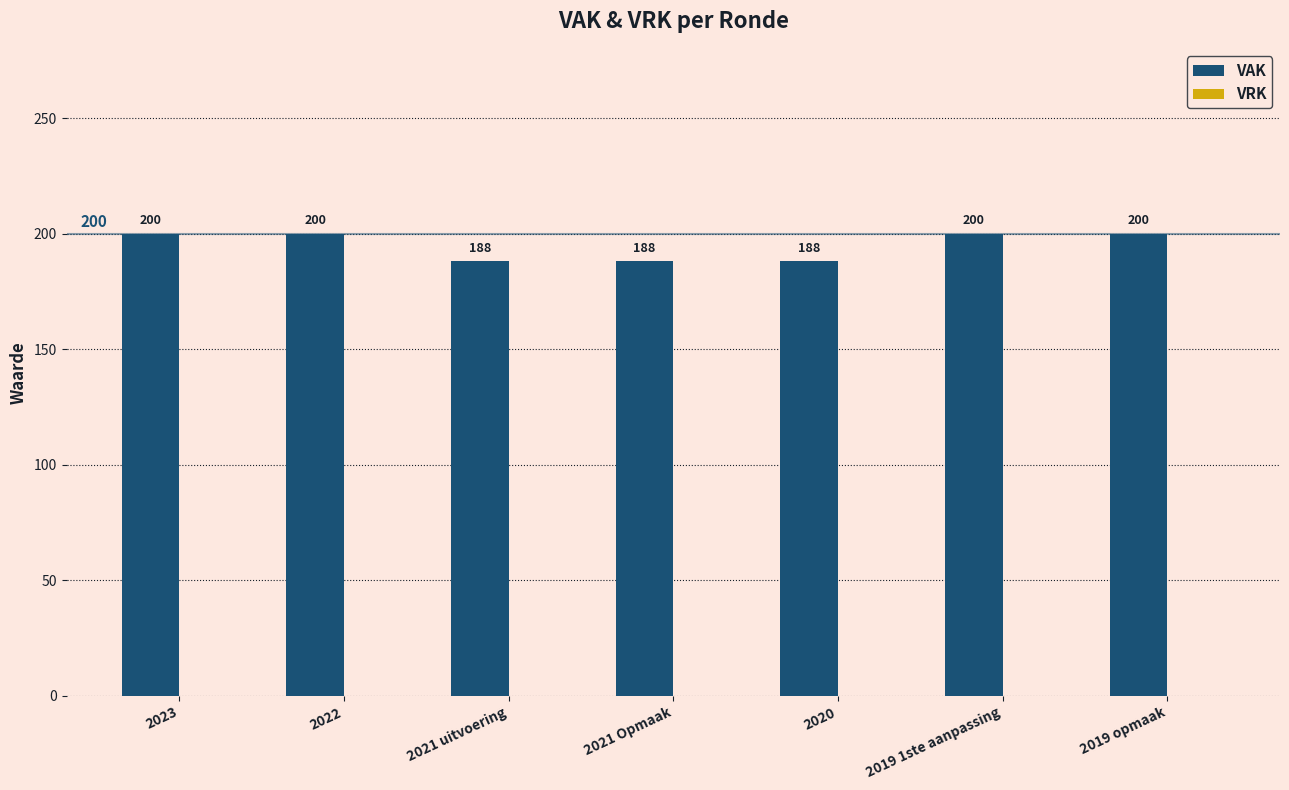

What is the greatest value displayed?

200